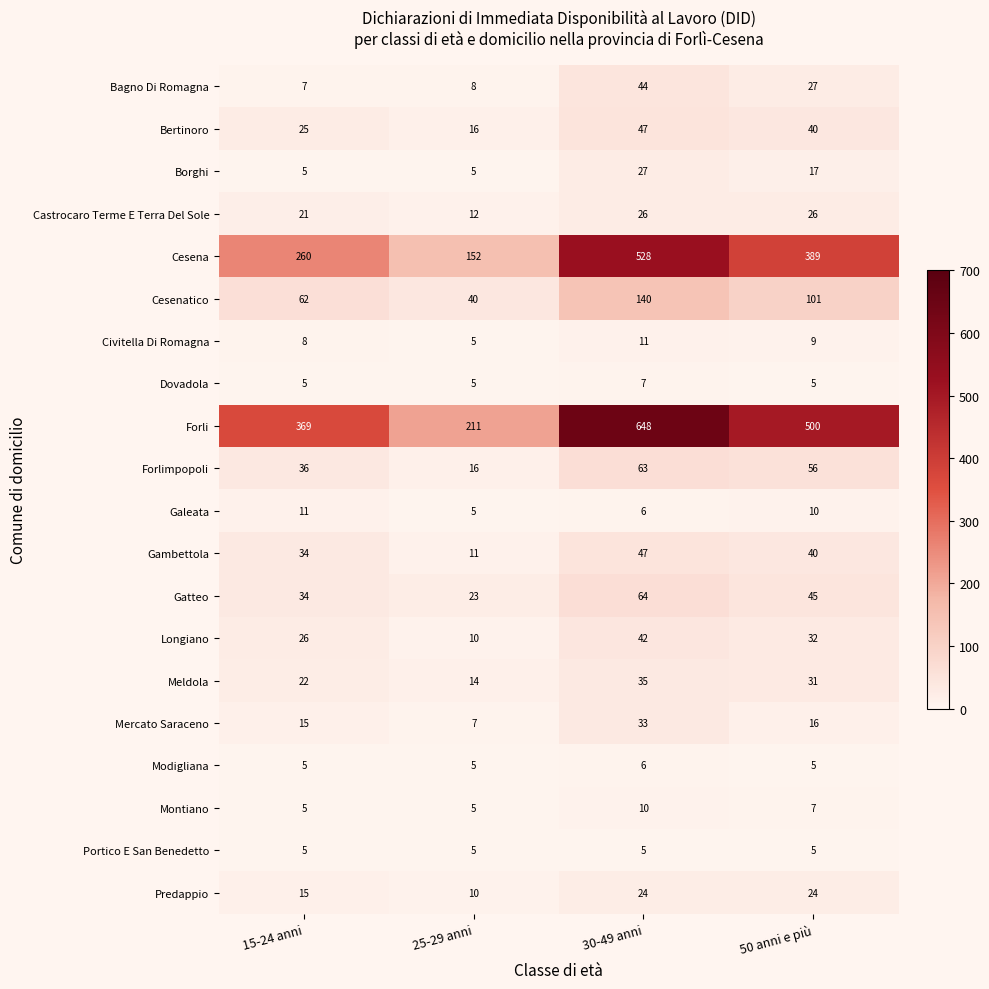

At which category does the chart reach its peak across all series?

30-49 anni